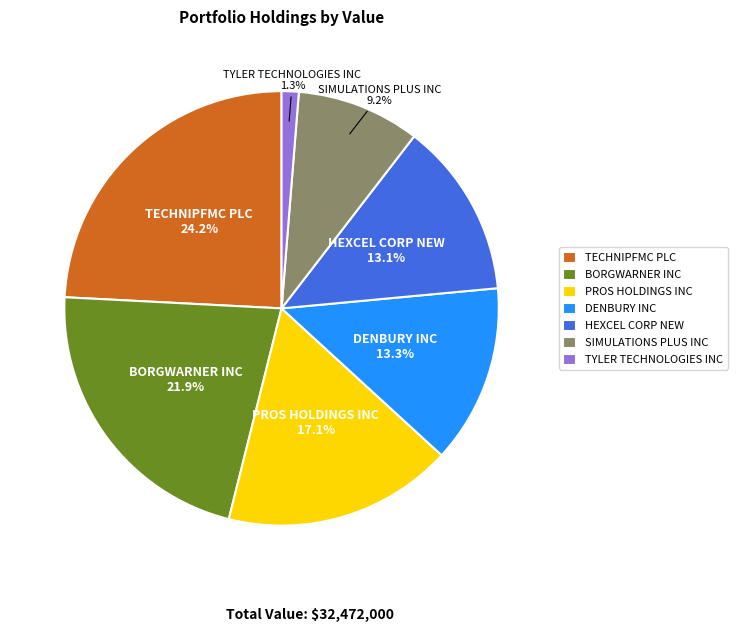

How many slices are in this pie chart?

7